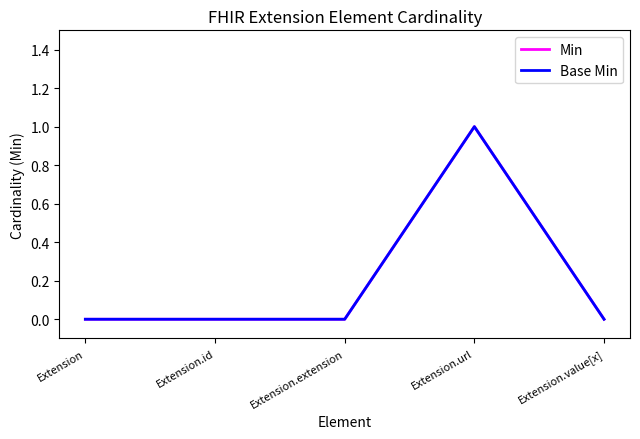

Reading left to right, extract all data points from this chart.

Min: Extension=0	Extension.id=0	Extension.extension=0	Extension.url=1	Extension.value[x]=0
Base Min: Extension=0	Extension.id=0	Extension.extension=0	Extension.url=1	Extension.value[x]=0